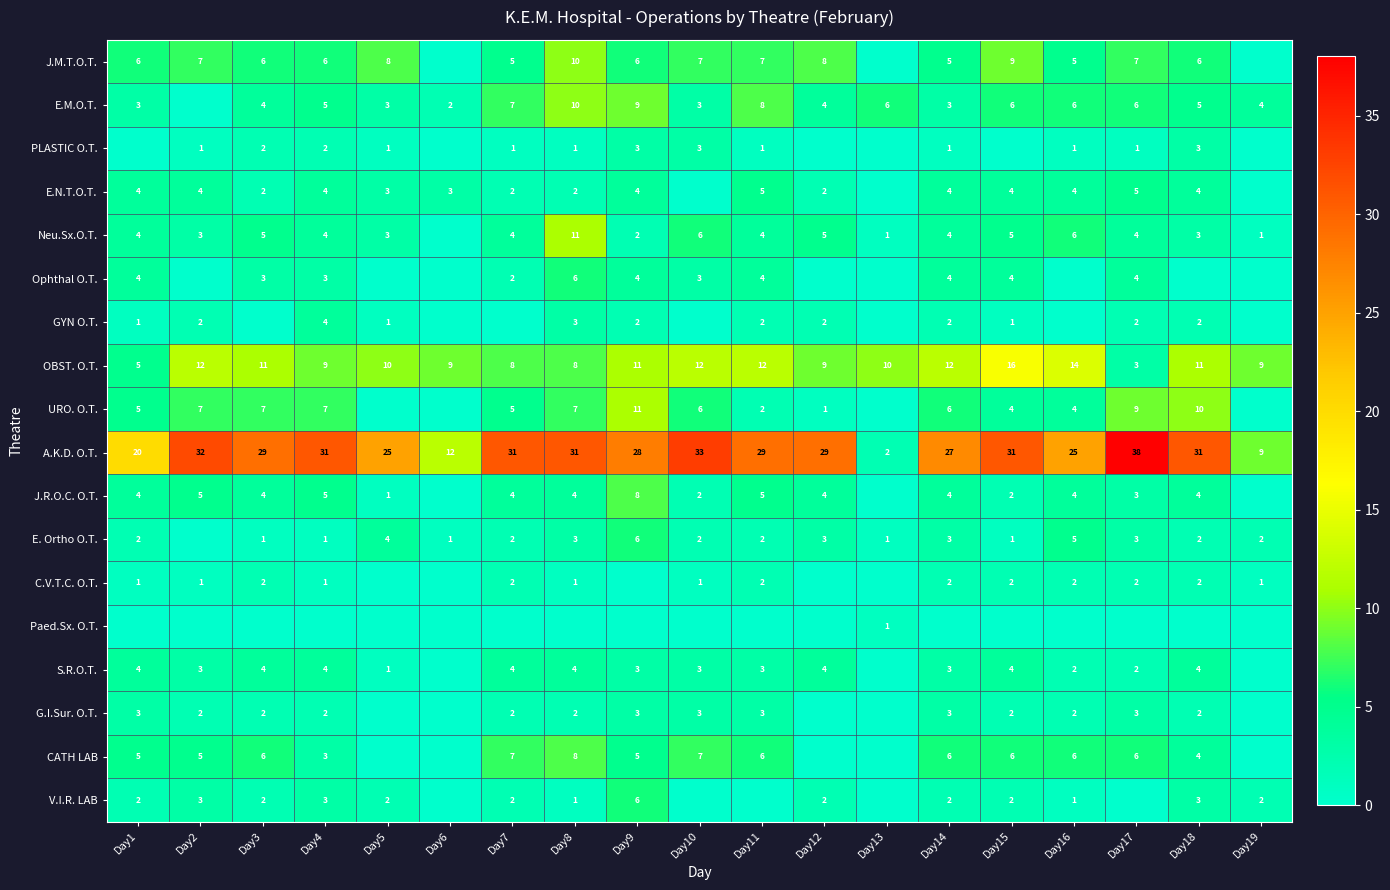

Which label corresponds to the smallest value in the chart?

Day6